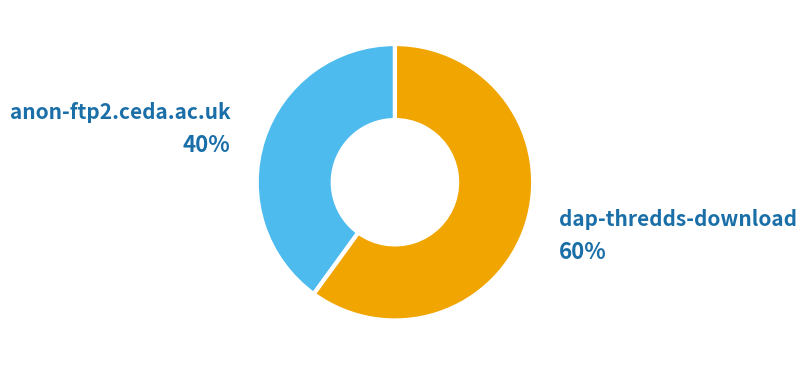

To the nearest percent, what is the difference between the largest and smallest slice percentages?

20%